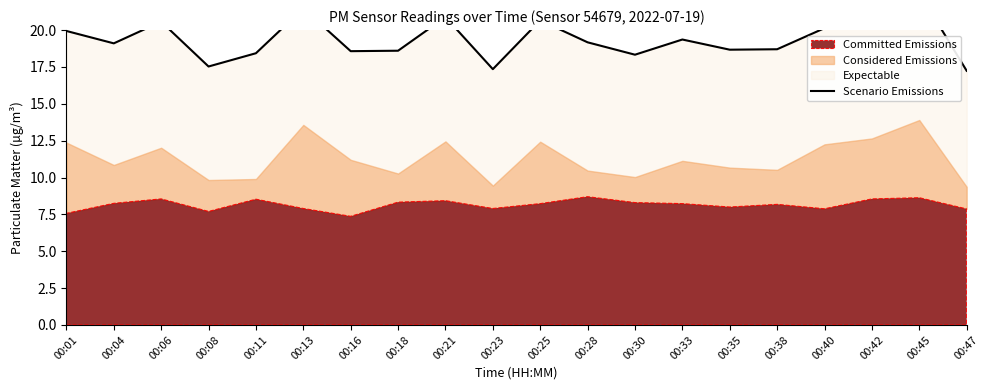

Count the number of values greater than 19.

11